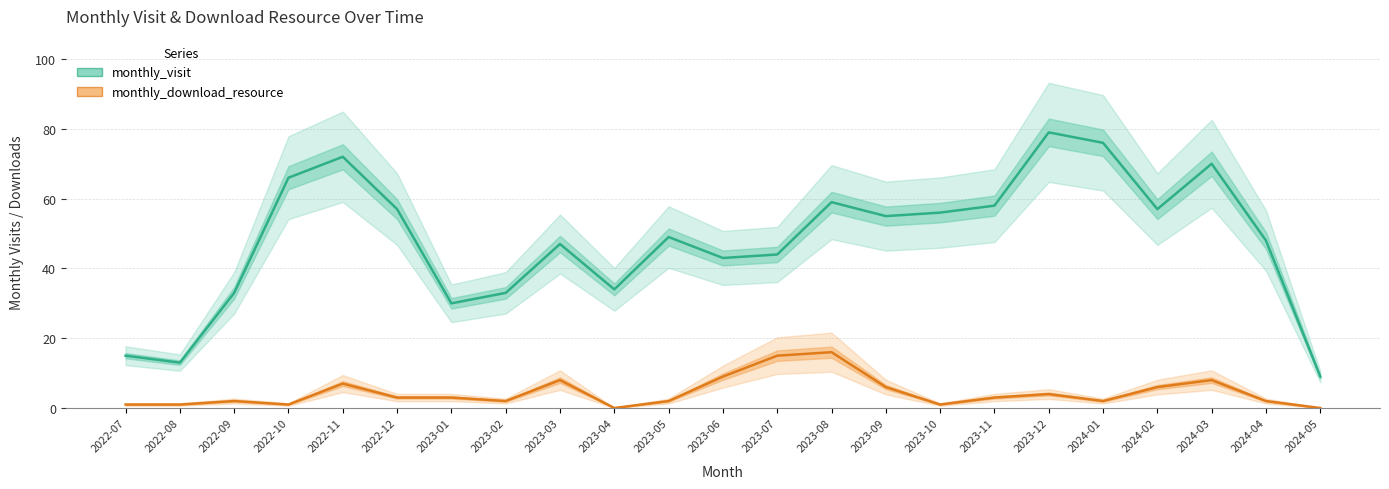

Reading left to right, extract all data points from this chart.

monthly_visit: 2022-07=15	2022-08=13	2022-09=33	2022-10=66	2022-11=72	2022-12=57	2023-01=30	2023-02=33	2023-03=47	2023-04=34	2023-05=49	2023-06=43	2023-07=44	2023-08=59	2023-09=55	2023-10=56	2023-11=58	2023-12=79	2024-01=76	2024-02=57	2024-03=70	2024-04=48	2024-05=9
monthly_download_resource: 2022-07=1	2022-08=1	2022-09=2	2022-10=1	2022-11=7	2022-12=3	2023-01=3	2023-02=2	2023-03=8	2023-04=0	2023-05=2	2023-06=9	2023-07=15	2023-08=16	2023-09=6	2023-10=1	2023-11=3	2023-12=4	2024-01=2	2024-02=6	2024-03=8	2024-04=2	2024-05=0